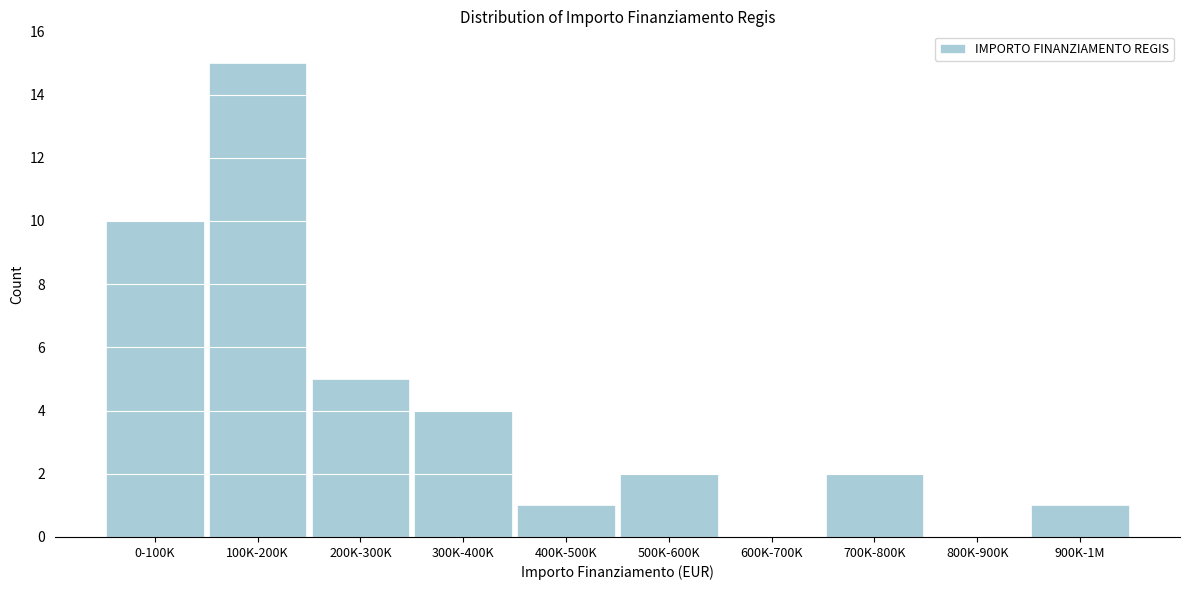

Reading left to right, extract all data points from this chart.

0-100K=10	100K-200K=15	200K-300K=5	300K-400K=4	400K-500K=1	500K-600K=2	600K-700K=0	700K-800K=2	800K-900K=0	900K-1M=1